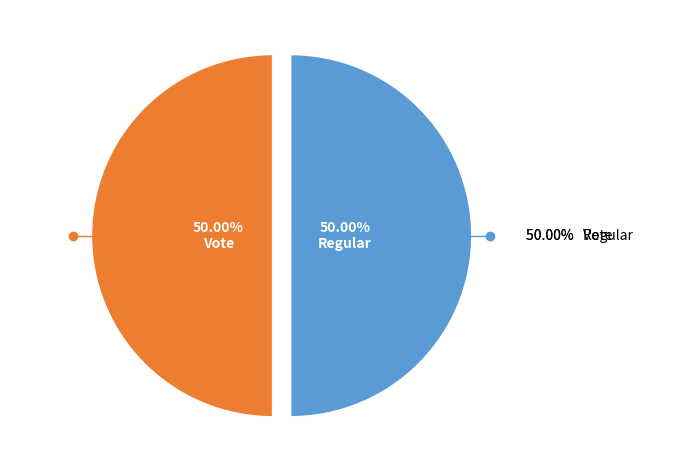

Rank the categories by value from lowest to highest.

Vote, Regular